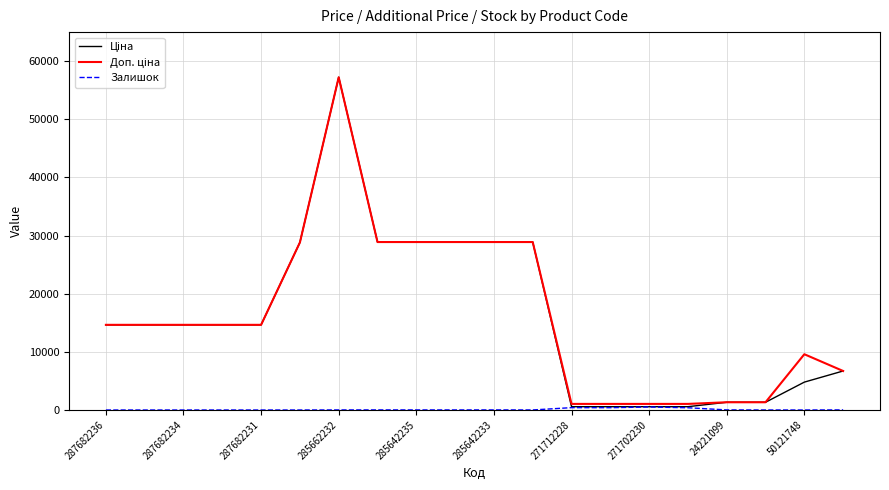

At which category is the sum across all series the highest?

285662232